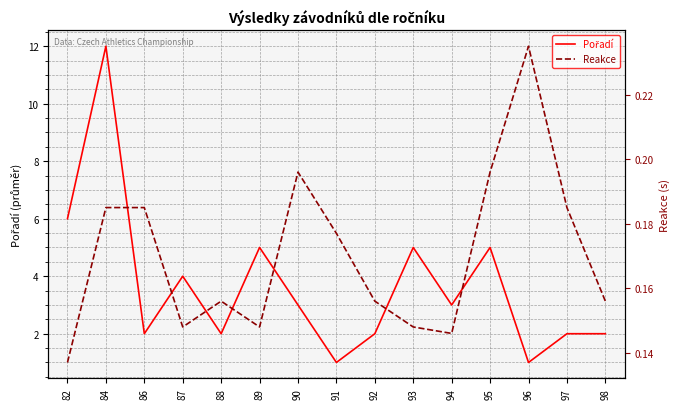

True or false: Reakce and Pořadí cross at least once.

False